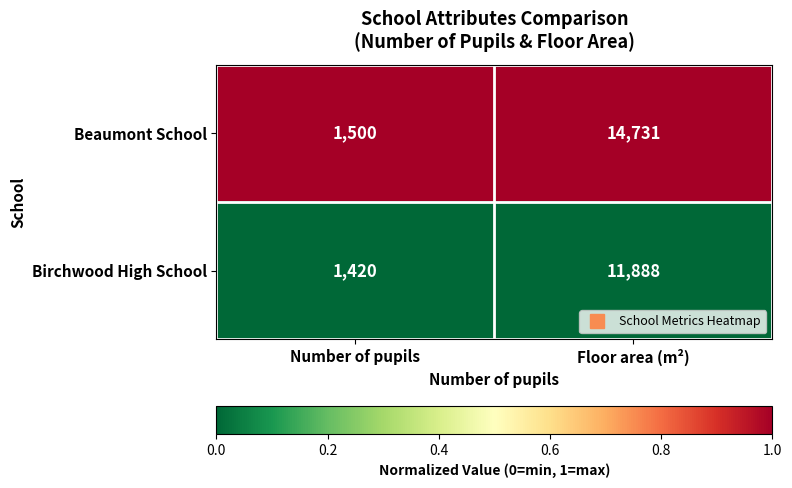

Reading left to right, what are all the values shown in this chart?

Beaumont School: 1500	14731
Birchwood High School: 1420	11888